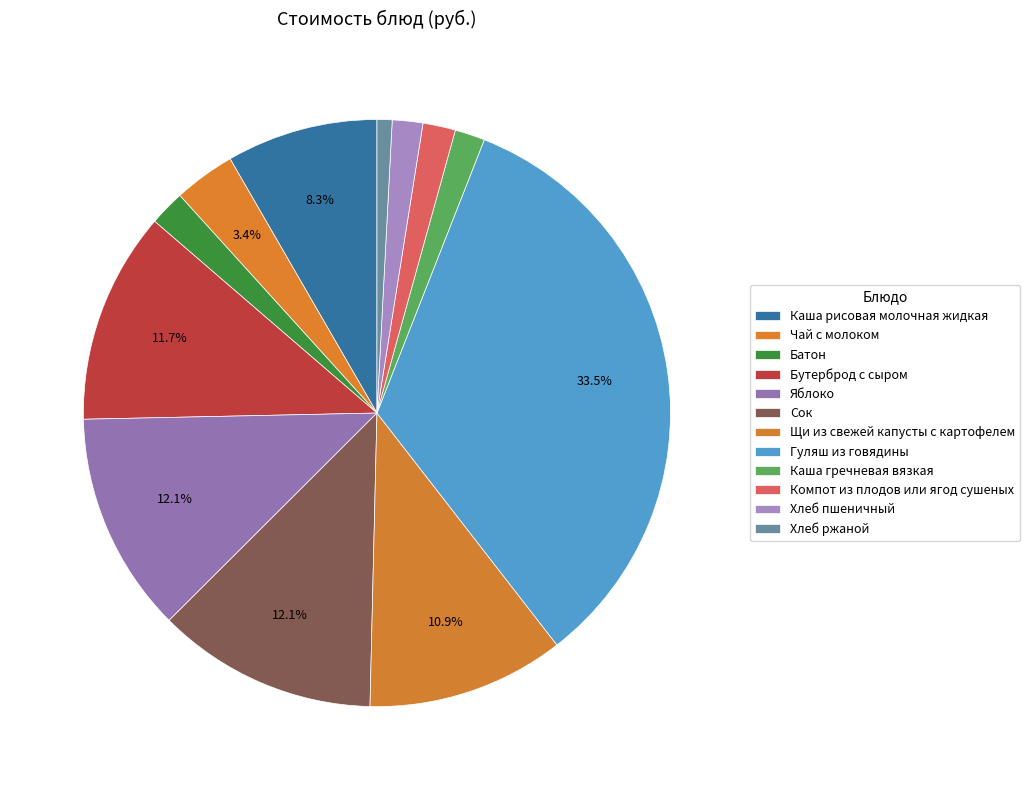

How many segments does this pie chart have?

12